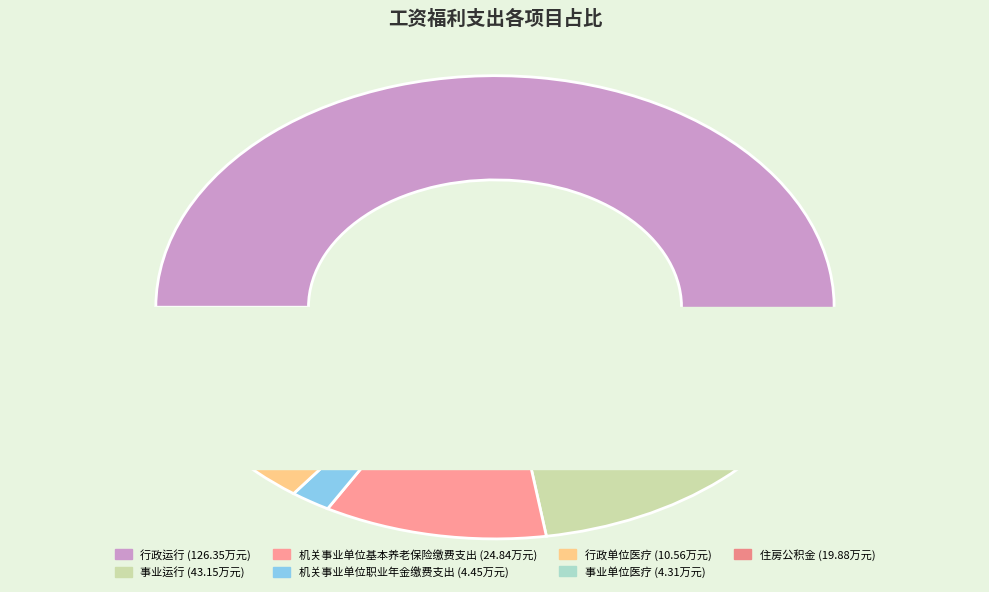

The 行政单位医疗 slice represents 18% of the pie. True or false?

False